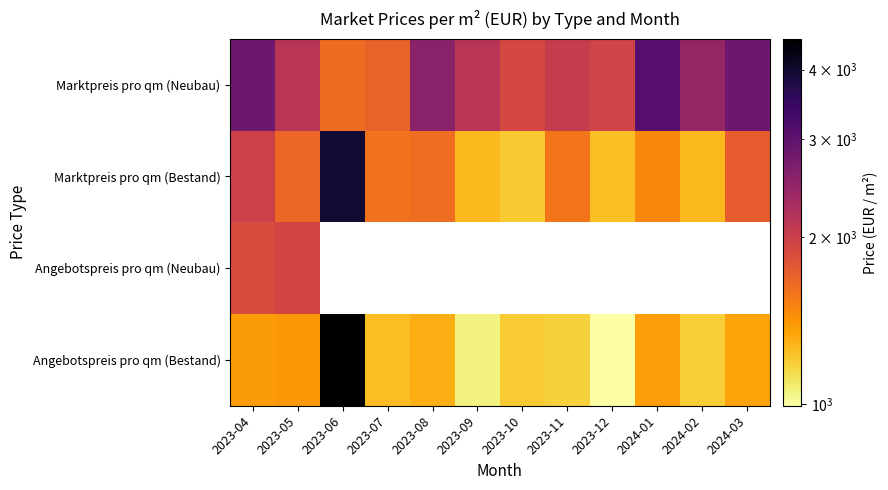

Which category has the highest value in the Marktpreis pro qm (Bestand) series?

2023-06